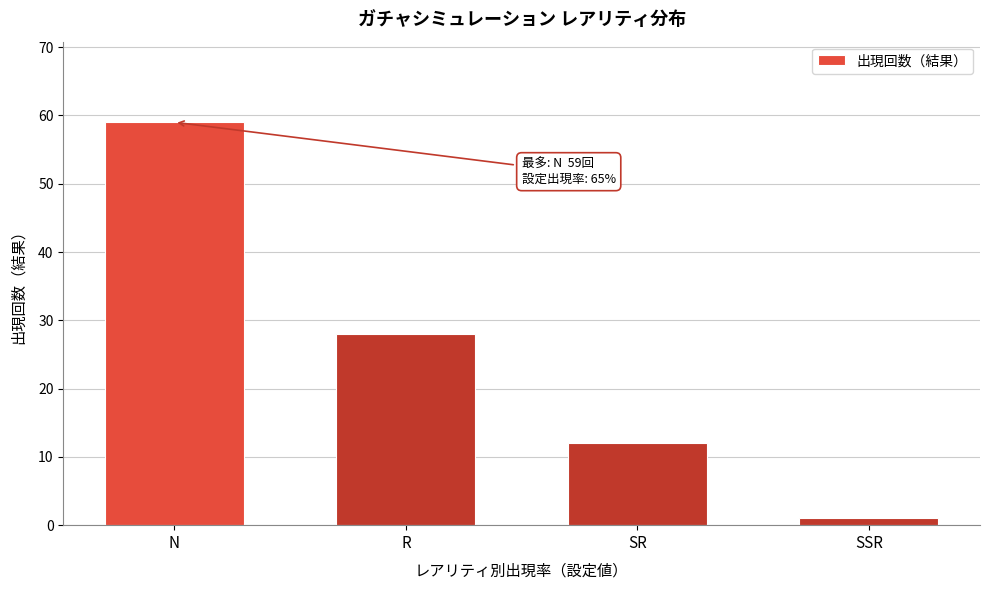

Reading right to left, transcribe all the data shown in this chart.

SSR=1	SR=12	R=28	N=59